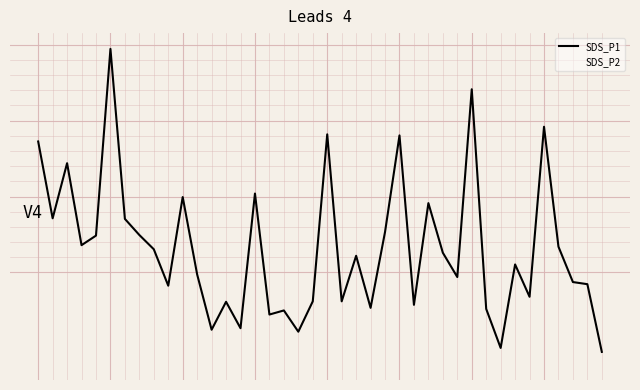

Where is the first local minimum for SDS_P1?

1